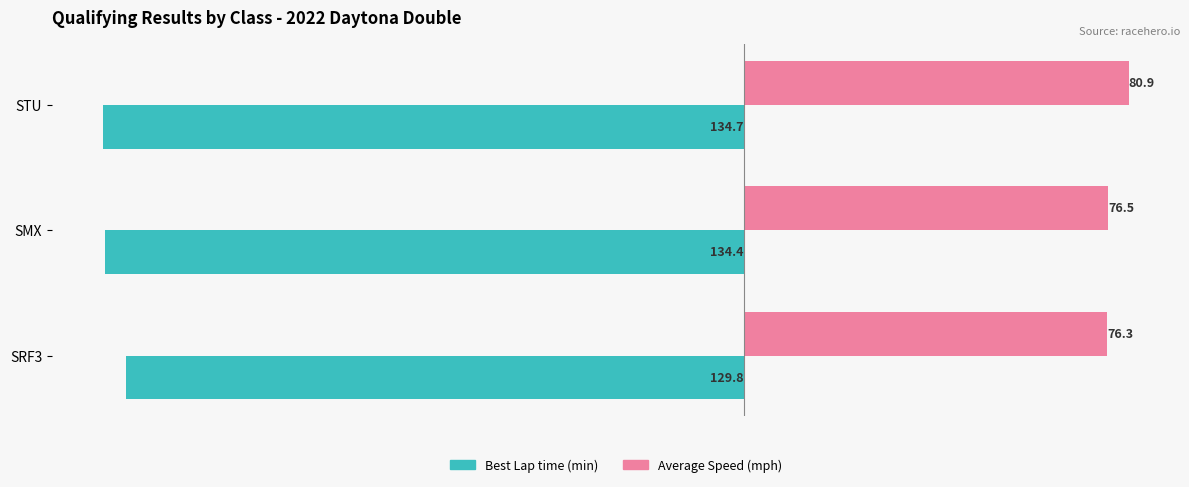

Is it true that Best Lap time (min) equals -51.5 at SMX?

False